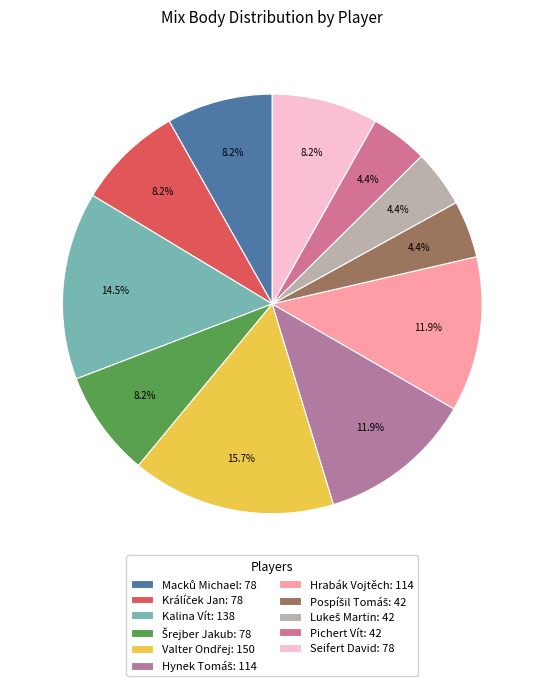

Count the number of slices in the pie.

11